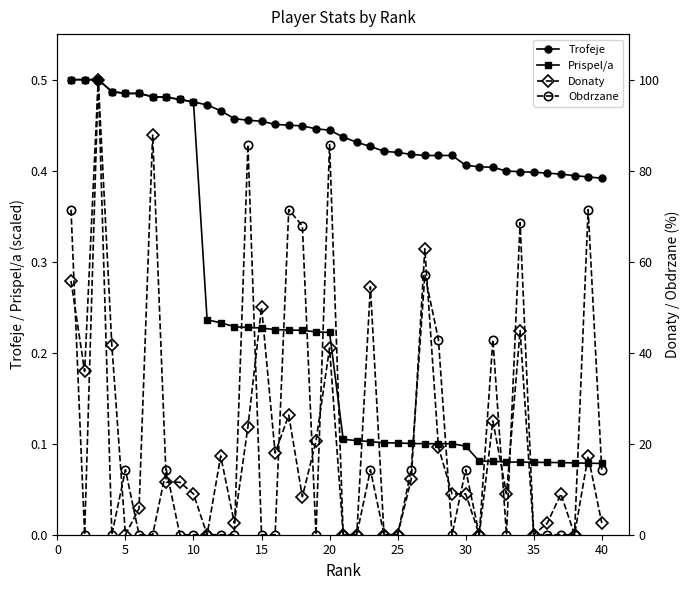

What is the approximate value of Prispel/a at 5?

0.5